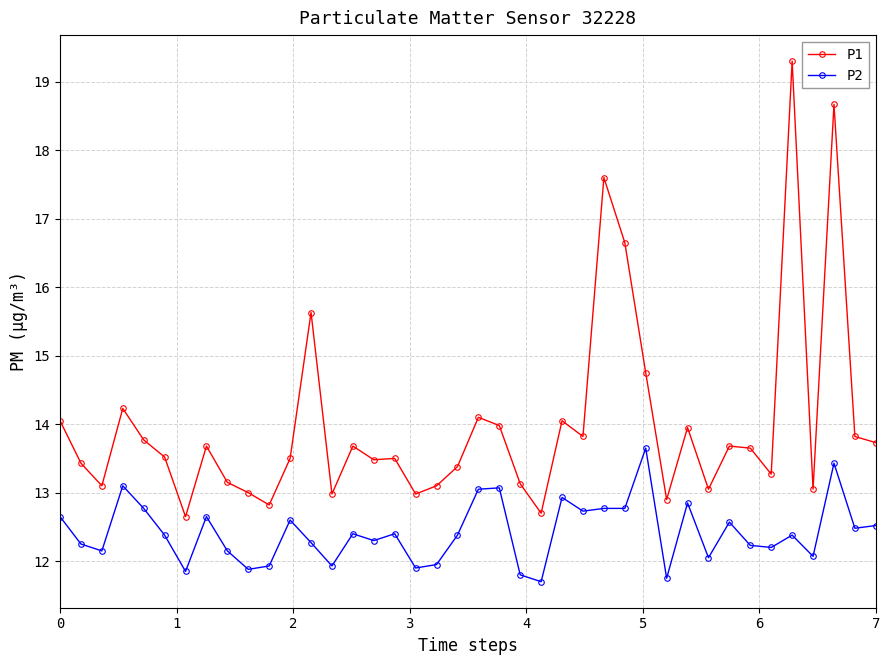

How many lines are shown in the chart?

2